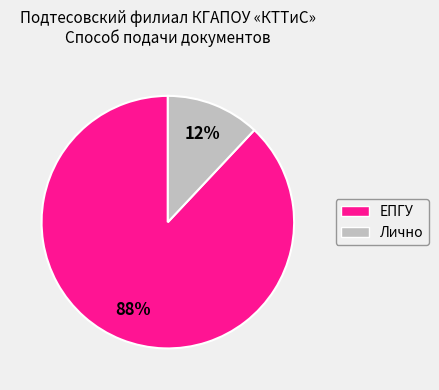

Count the number of slices in the pie.

2